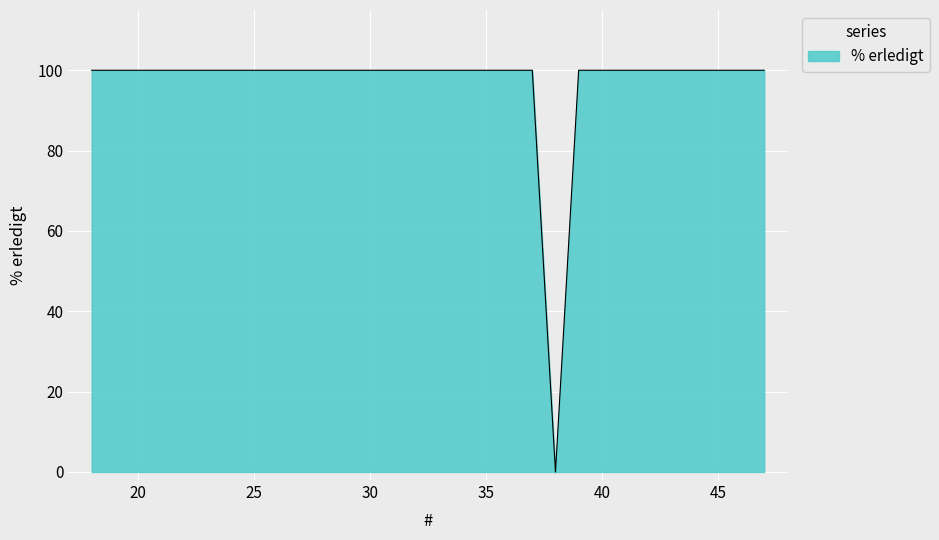

What is the difference between the maximum and minimum values?

100